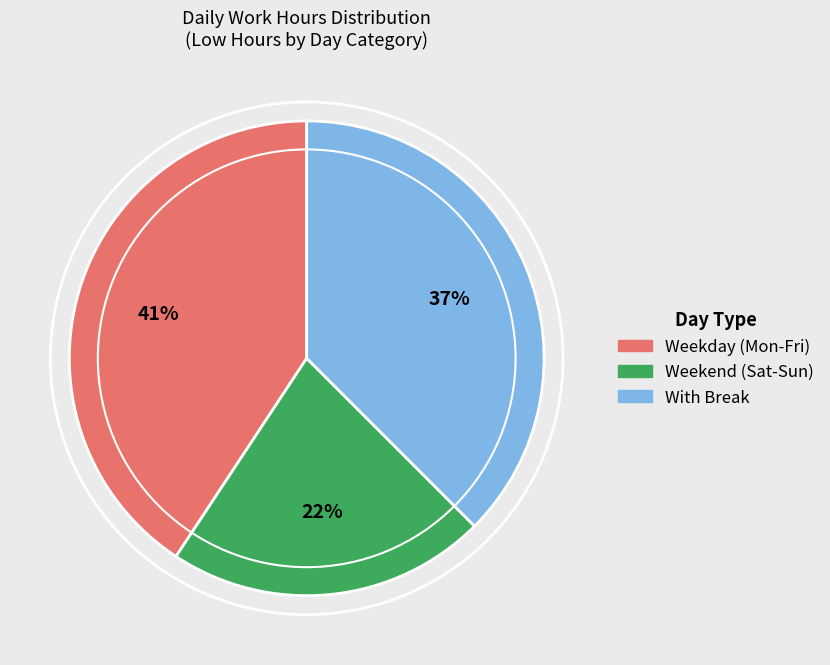

Is there any slice that represents more than half of the pie?

No